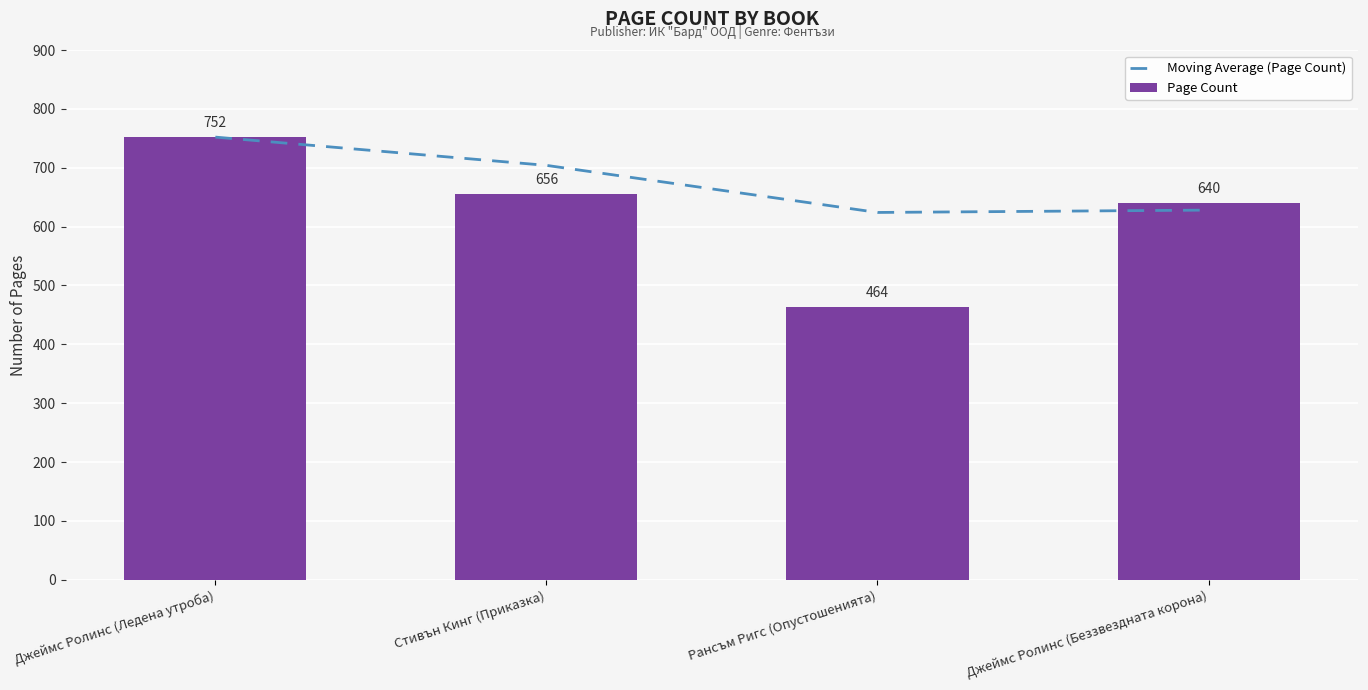

What is the average value of the Moving Average (Page Count) series?

677